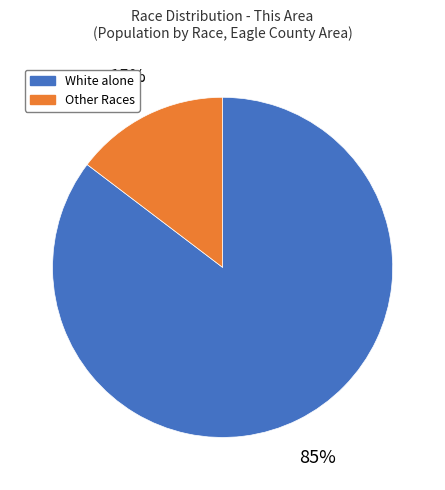

Is there any slice that represents more than half of the pie?

Yes